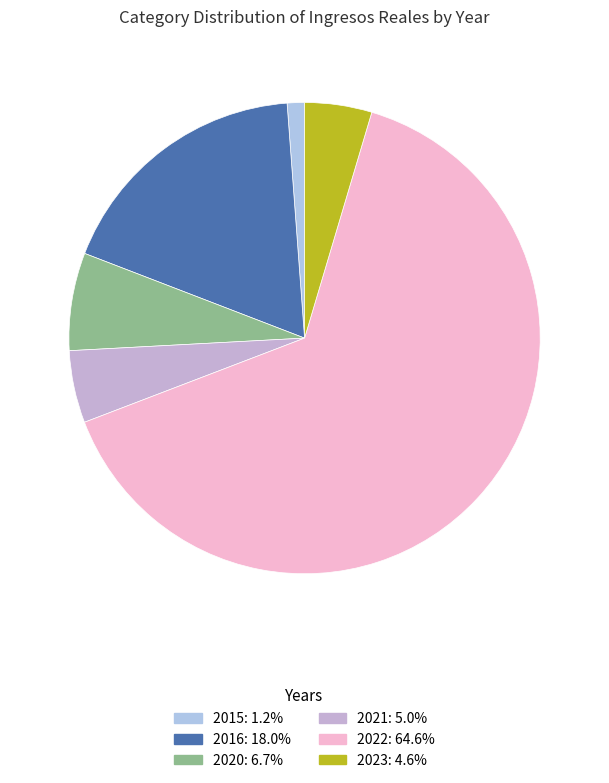

To the nearest percent, what is the difference between the largest and smallest slice percentages?

63%